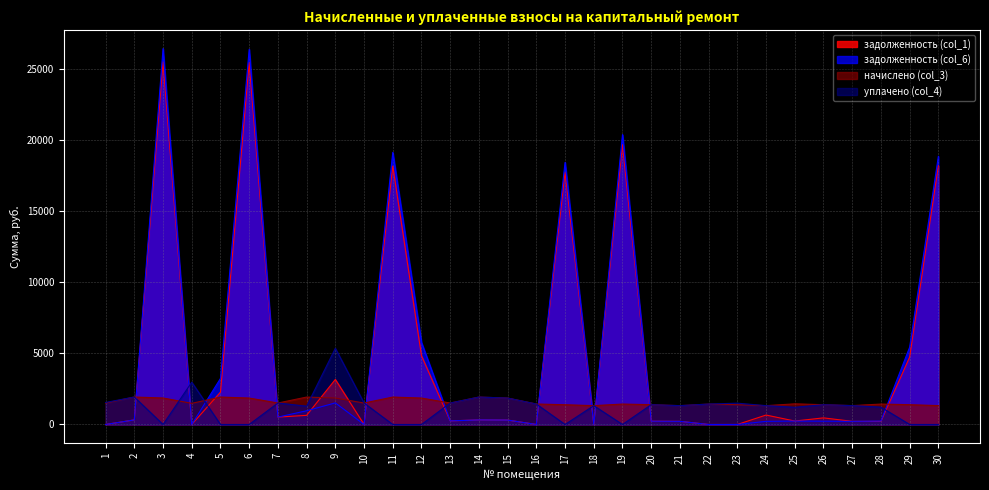

Is it true that начислено (col_3) equals 1437.4 at 22?

True